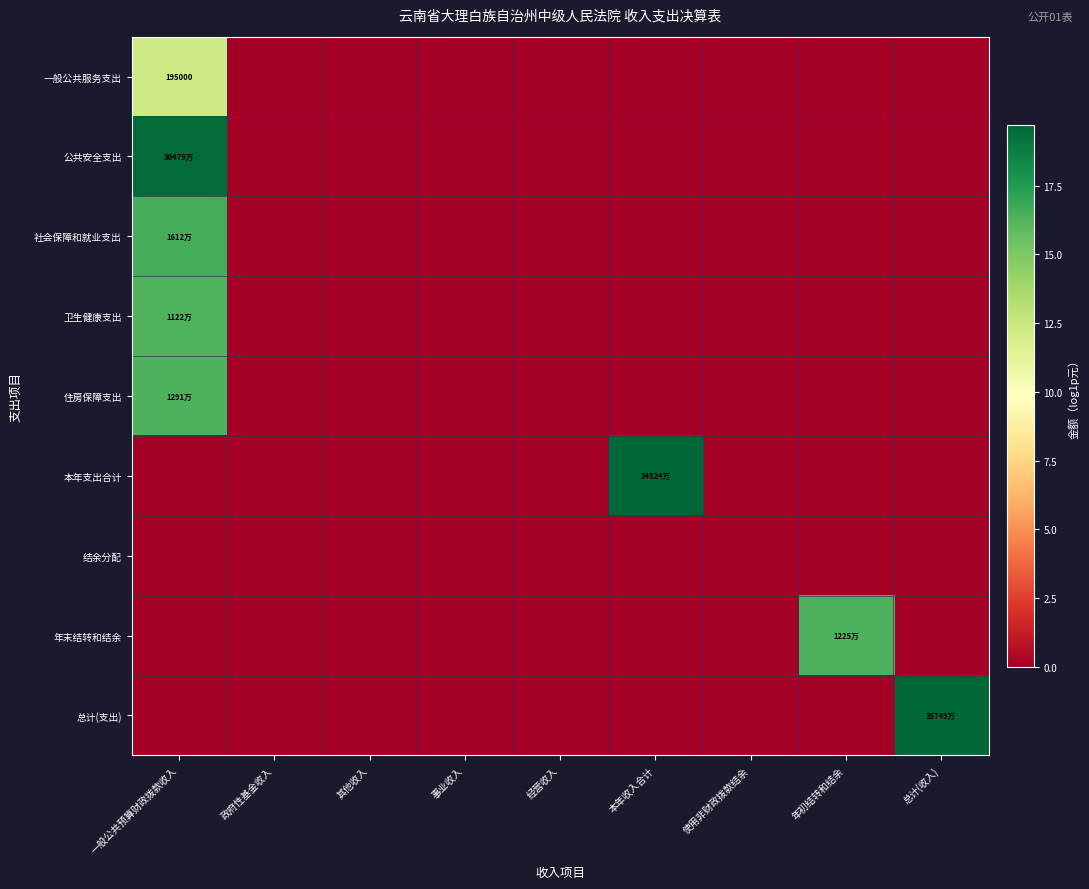

At how many categories does at least one series exceed 8?

4